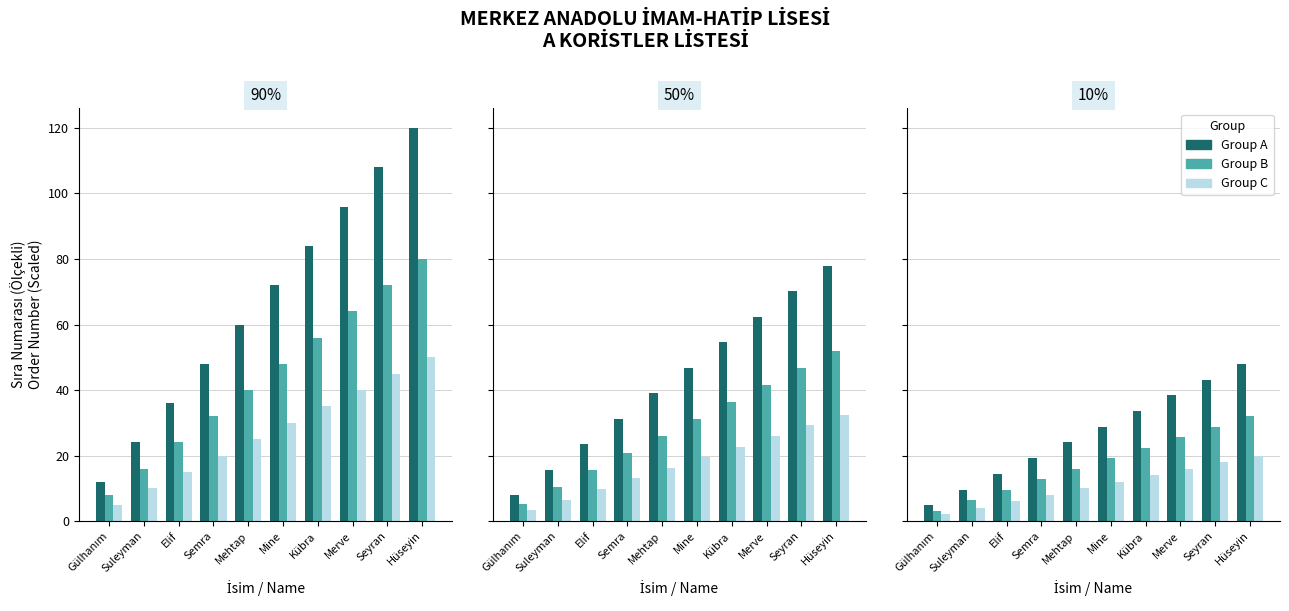

What is the minimum value for Group A?

4.8